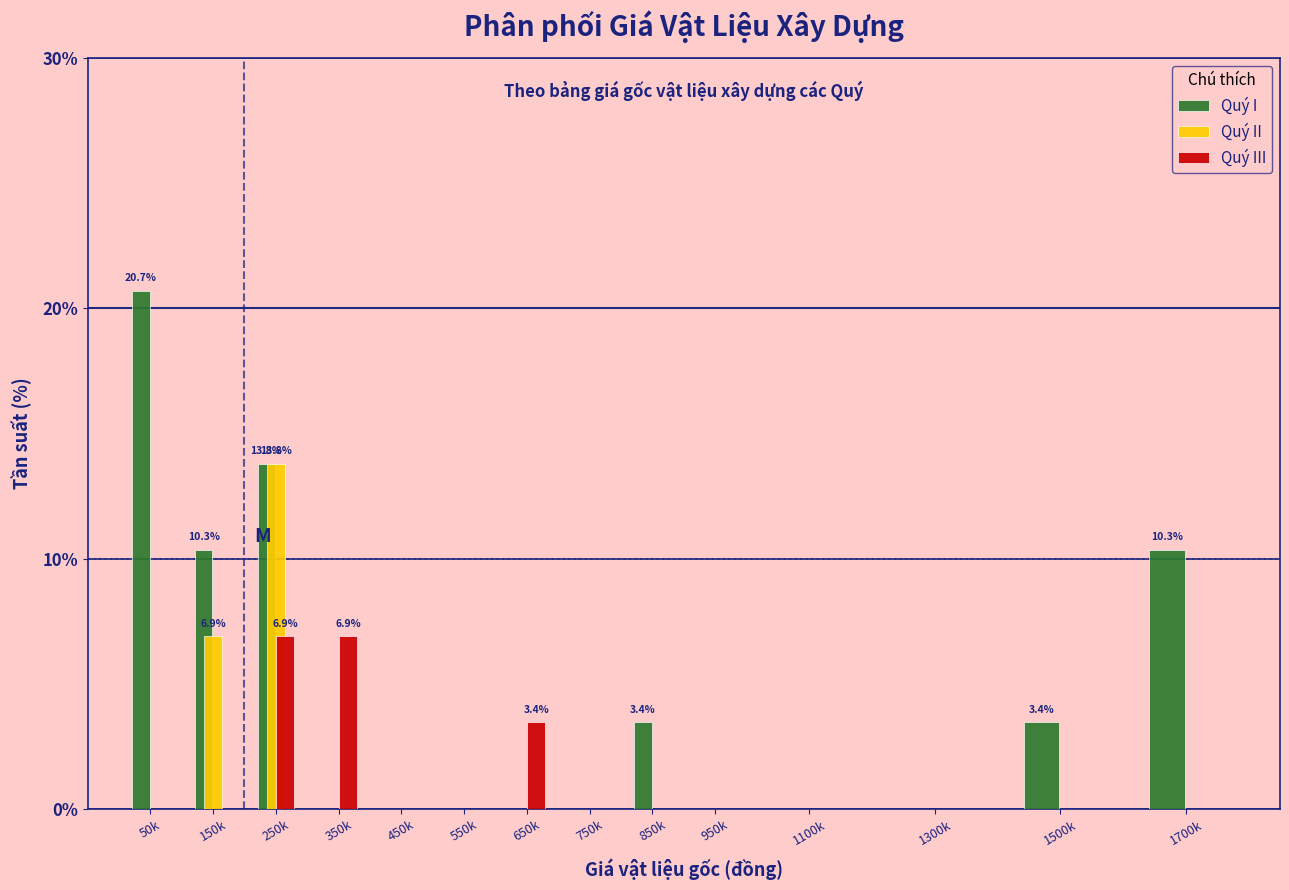

What is the sum of all Quý I values?

62.1